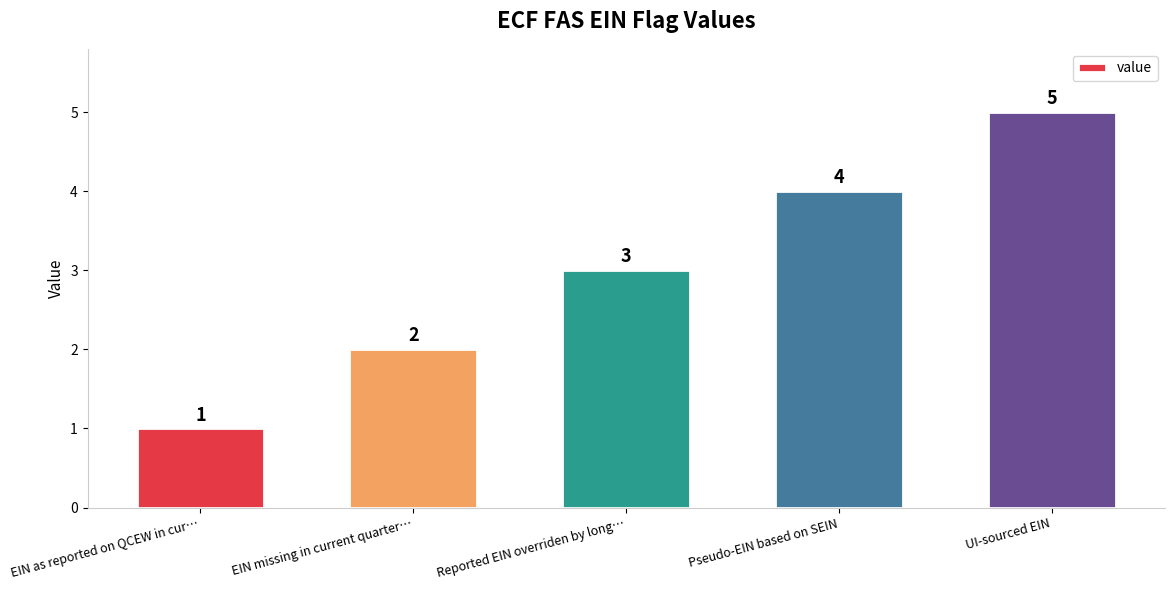

List the labels in order of value, smallest first.

EIN as reported on QCEW in cur…, EIN missing in current quarter…, Reported EIN overriden by long…, Pseudo-EIN based on SEIN, UI-sourced EIN